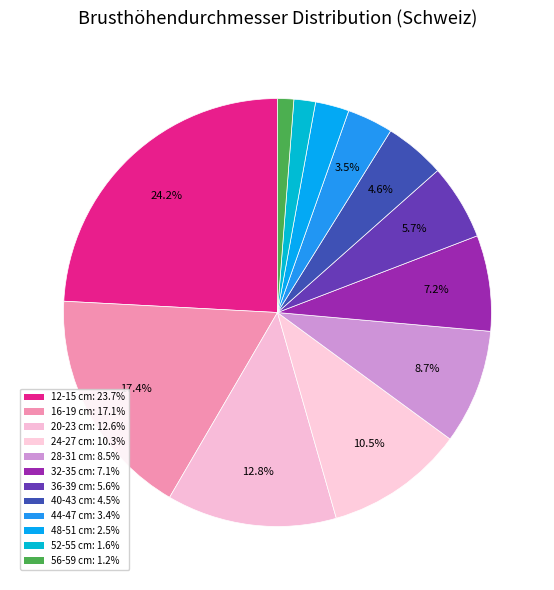

To the nearest percent, what percentage of the pie is 28-31 cm?

9%